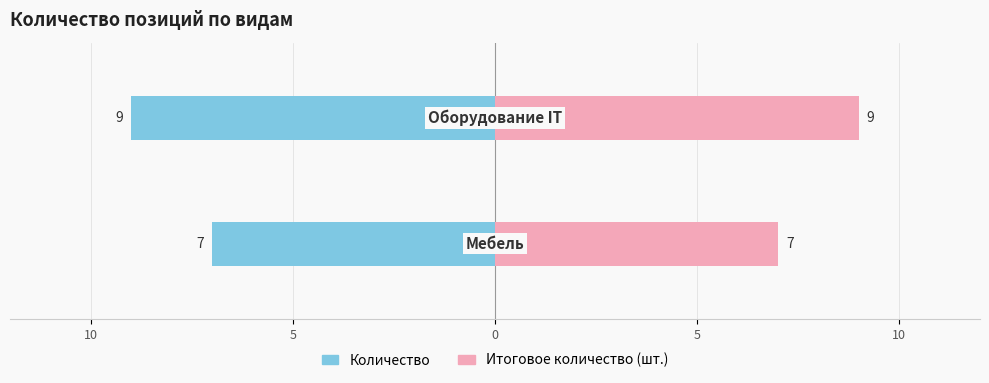

How many bars are there in each group?

2